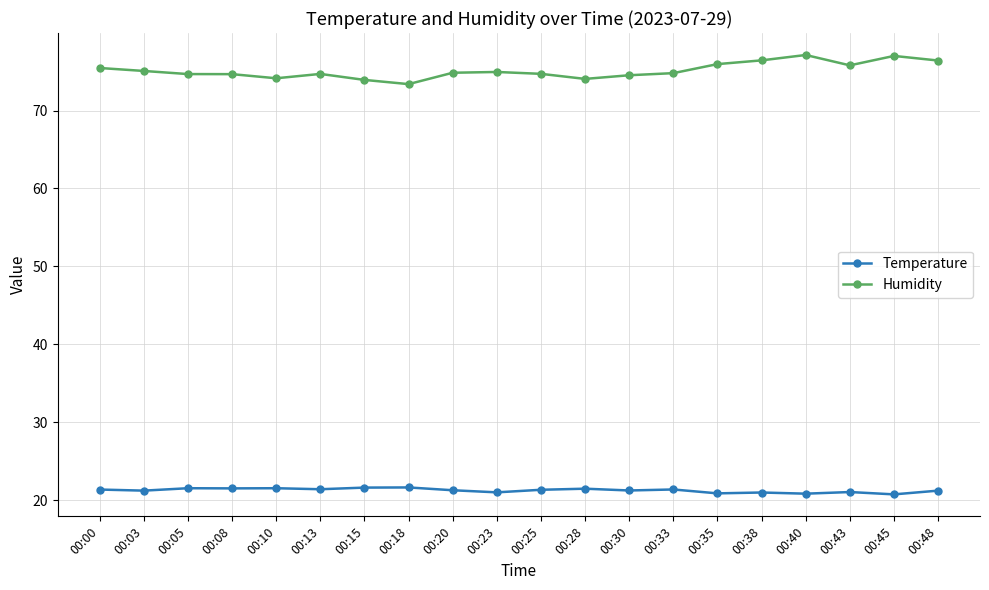

Which series has the largest range (max minus min)?

Humidity